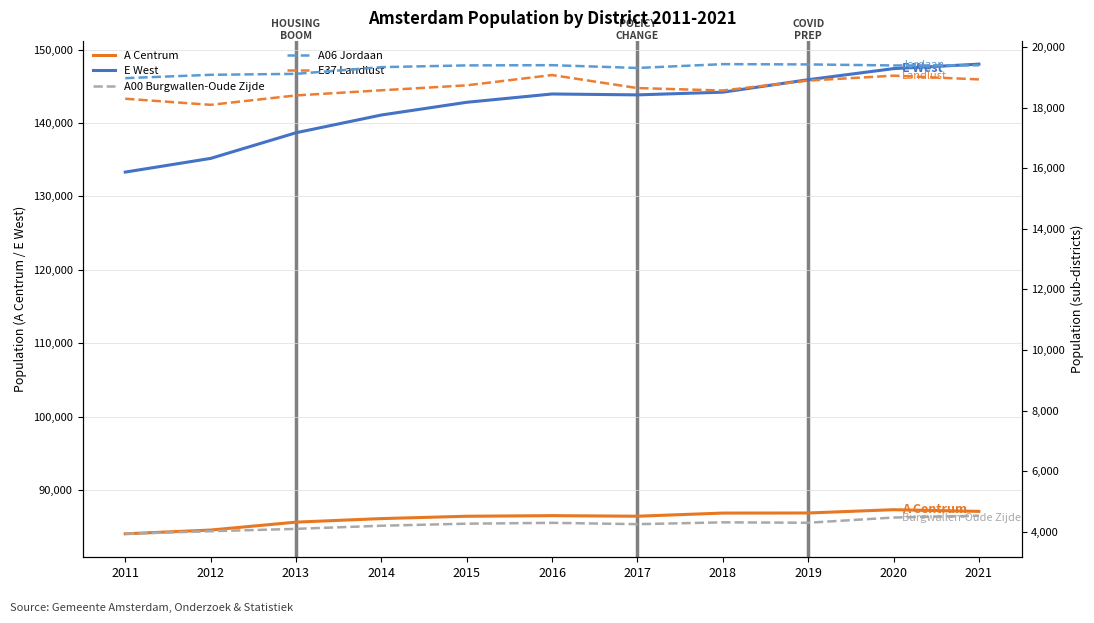

True or false: E37 Landlust and A Centrum cross at least once.

False